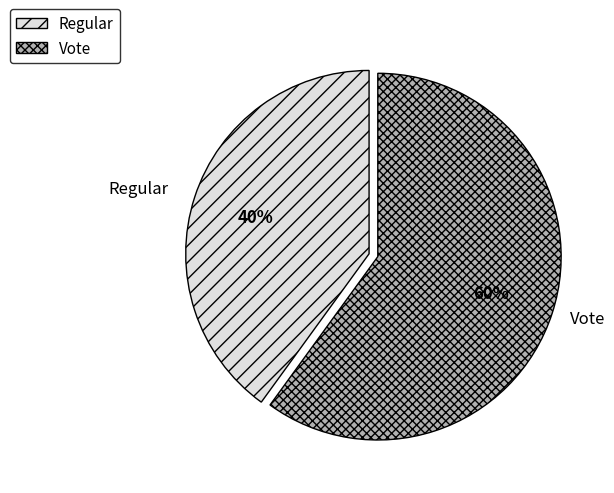

Combined, do Regular and Vote account for over 50%?

Yes